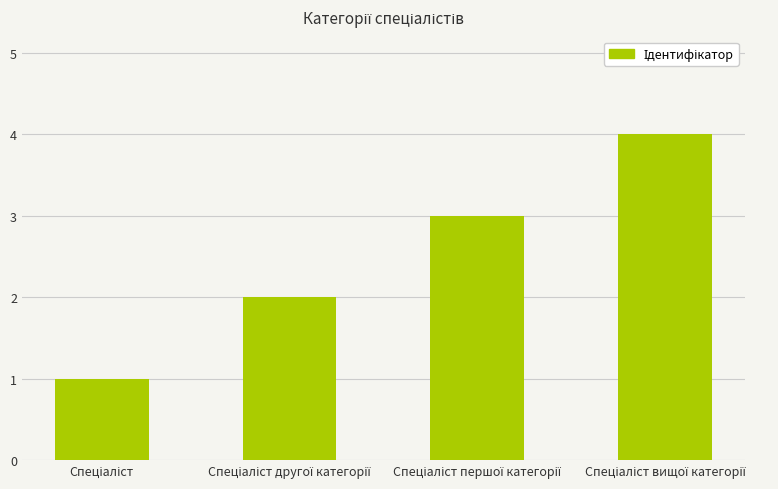

What is the maximum value shown in the chart?

4